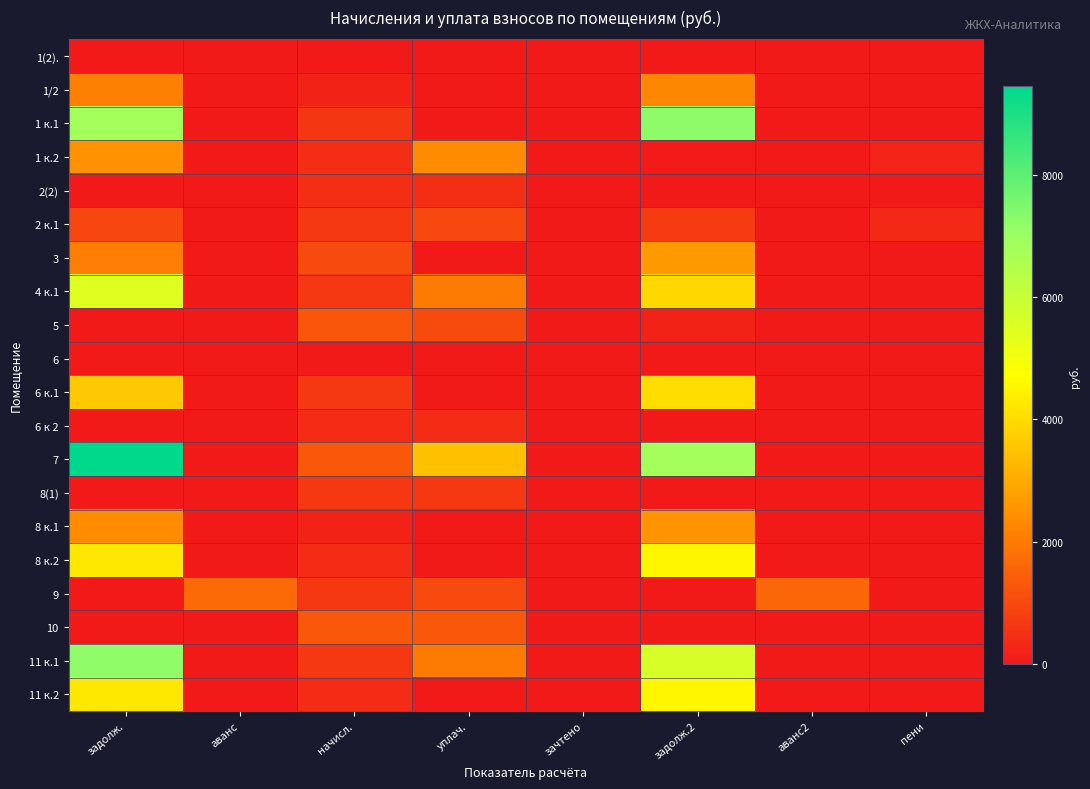

Reading left to right, what are all the values shown in this chart?

1(2).: задолж.=0.0	аванс=0.0	начисл.=0.0	уплач.=0.0	зачтено=0.0	задолж.2=0.0	аванс2=0.0	пени=0.0
1/2: задолж.=2138.6	аванс=0.0	начисл.=196.7	уплач.=0.0	зачтено=0.0	задолж.2=2279.4	аванс2=0.0	пени=0.0
1 к.1: задолж.=6811.2	аванс=0.0	начисл.=626.4	уплач.=0.0	зачтено=0.0	задолж.2=7259.5	аванс2=0.0	пени=0.0
1 к.2: задолж.=2492.7	аванс=0.0	начисл.=418.9	уплач.=2389.8	зачтено=0.0	задолж.2=69.8	аванс2=0.0	пени=255.2
2(2): задолж.=0.0	аванс=0.0	начисл.=418.9	уплач.=418.9	зачтено=0.0	задолж.2=0.0	аванс2=0.0	пени=0.0
2 к.1: задолж.=943.4	аванс=0.0	начисл.=659.2	уплач.=986.7	зачтено=0.0	задолж.2=724.9	аванс2=0.0	пени=362.6
3: задолж.=2081.5	аванс=0.0	начисл.=1008.8	уплач.=0.0	зачтено=0.0	задолж.2=2631.7	аванс2=0.0	пени=0.0
4 к.1: задолж.=5487.8	аванс=0.0	начисл.=662.8	уплач.=2000.0	зачтено=0.0	задолж.2=3913.0	аванс2=0.0	пени=0.0
5: задолж.=0.0	аванс=0.0	начисл.=1271.0	уплач.=1059.2	зачтено=0.0	задолж.2=211.8	аванс2=0.0	пени=0.0
6: задолж.=0.0	аванс=0.0	начисл.=0.0	уплач.=0.0	зачтено=0.0	задолж.2=0.0	аванс2=0.0	пени=0.0
6 к.1: задолж.=3622.0	аванс=0.0	начисл.=644.6	уплач.=0.0	зачтено=0.0	задолж.2=4020.9	аванс2=0.0	пени=0.0
6 к 2: задолж.=0.0	аванс=0.0	начисл.=389.7	уплач.=389.7	зачтено=0.0	задолж.2=0.0	аванс2=0.0	пени=0.0
7: задолж.=9442.0	аванс=0.0	начисл.=1296.5	уплач.=3432.0	зачтено=0.0	задолж.2=6791.3	аванс2=0.0	пени=0.0
8(1): задолж.=0.0	аванс=0.0	начисл.=662.8	уплач.=662.8	зачтено=0.0	задолж.2=0.0	аванс2=0.0	пени=0.0
8 к.1: задолж.=2376.1	аванс=0.0	начисл.=218.5	уплач.=0.0	зачтено=0.0	задолж.2=2532.5	аванс2=0.0	пени=0.0
8 к.2: задолж.=4277.3	аванс=0.0	начисл.=393.4	уплач.=0.0	зачтено=0.0	задолж.2=4558.8	аванс2=0.0	пени=0.0
9: задолж.=0.0	аванс=1663.8	начисл.=633.7	уплач.=1000.0	зачтено=0.0	задолж.2=0.0	аванс2=1596.9	пени=0.0
10: задолж.=0.0	аванс=0.0	начисл.=1292.9	уплач.=1292.9	зачтено=0.0	задолж.2=0.0	аванс2=0.0	пени=0.0
11 к.1: задолж.=7207.2	аванс=0.0	начисл.=662.8	уплач.=2000.0	зачтено=0.0	задолж.2=5648.5	аванс2=0.0	пени=0.0
11 к.2: задолж.=4277.3	аванс=0.0	начисл.=393.4	уплач.=0.0	зачтено=0.0	задолж.2=4558.8	аванс2=0.0	пени=0.0